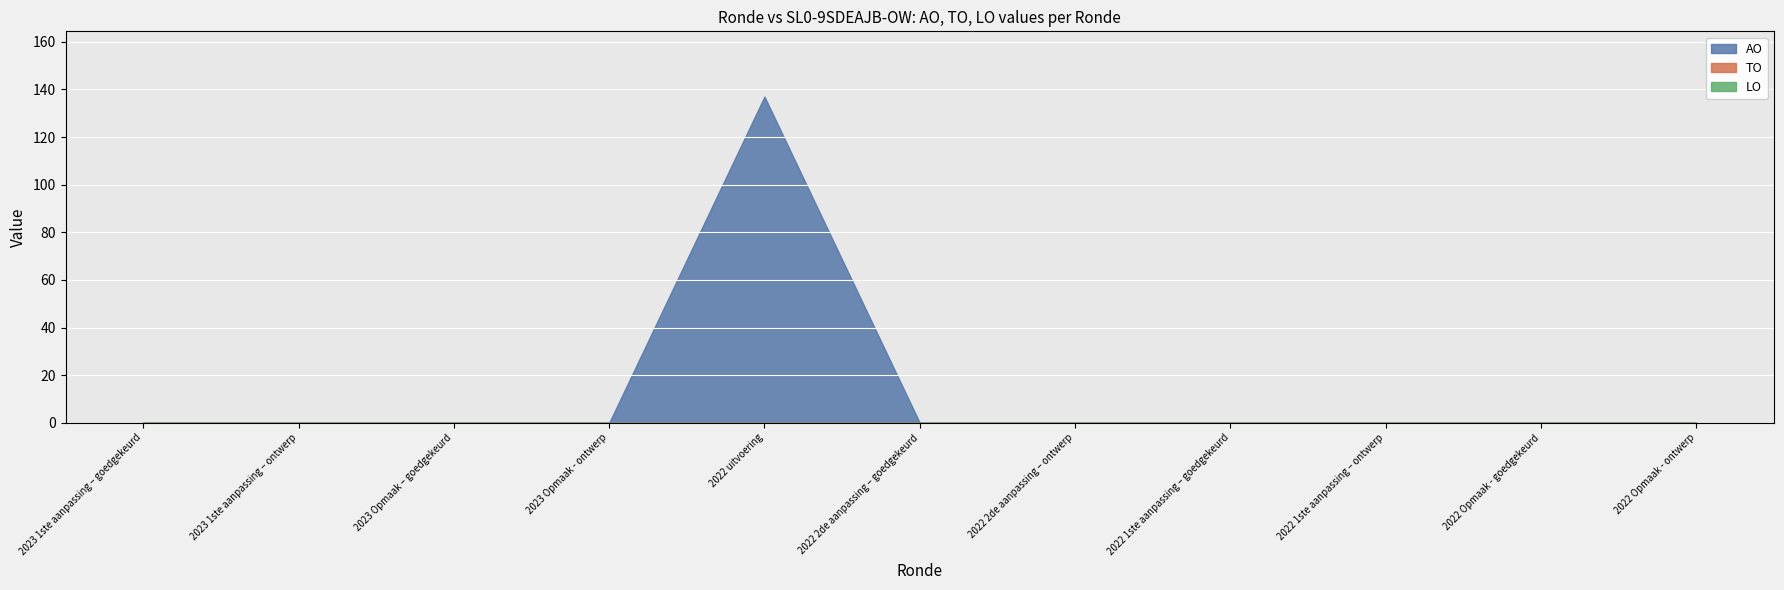

At how many categories does at least one series exceed 116?

1